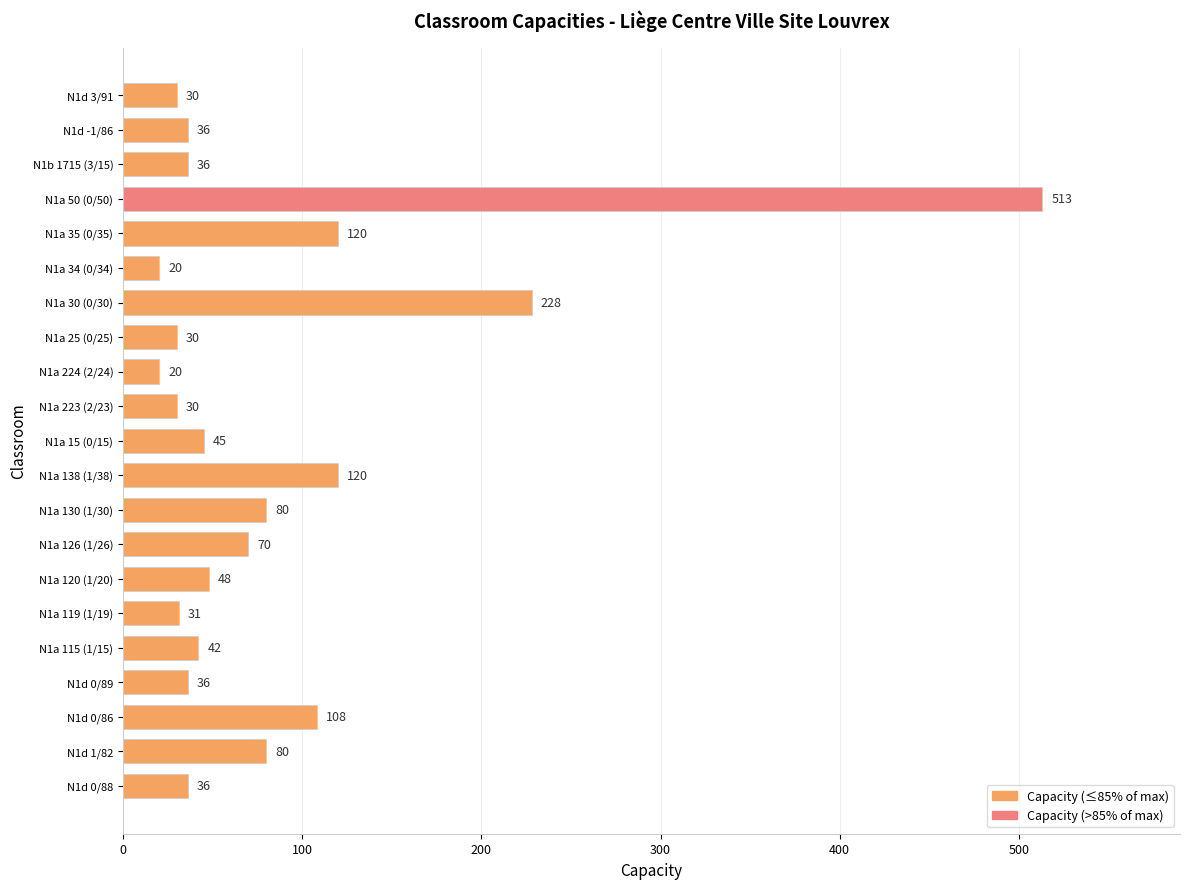

Count the number of categories in the chart.

21